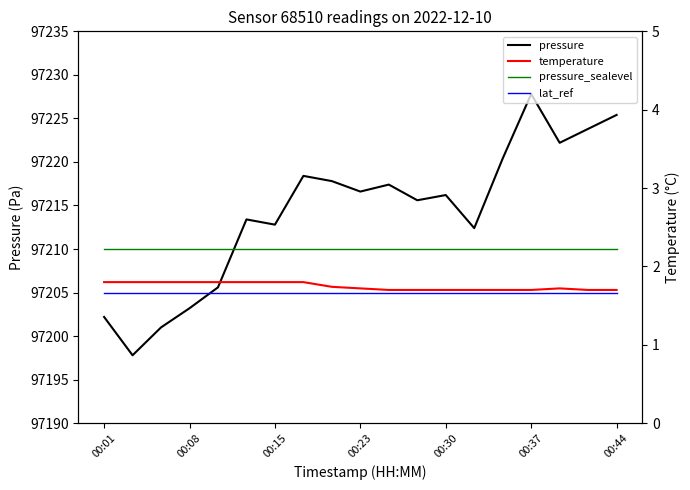

What is the value of the lat_ref point at the 6th from the left?

97205.0